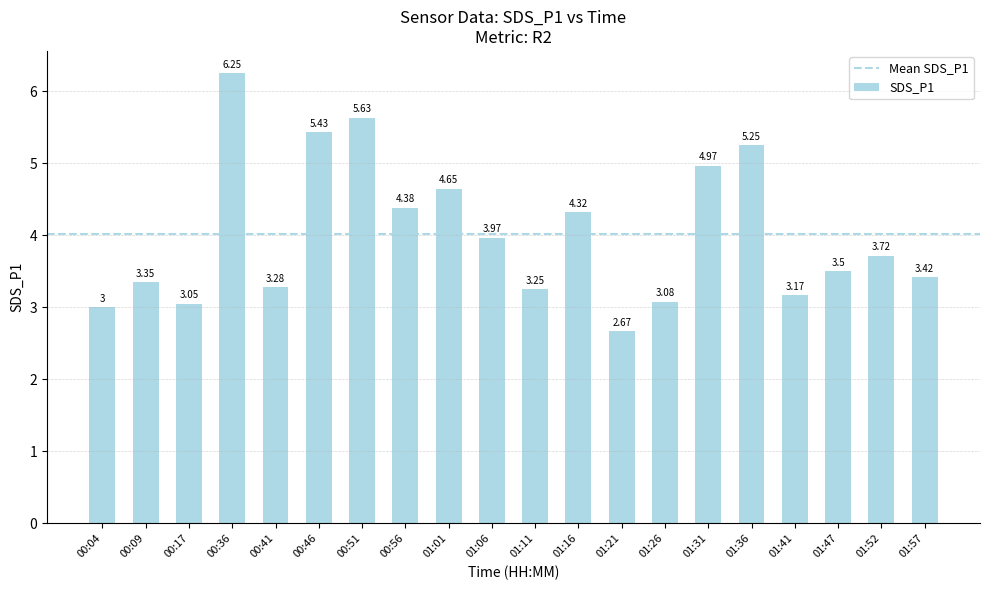

What is the sum of all values?

80.3